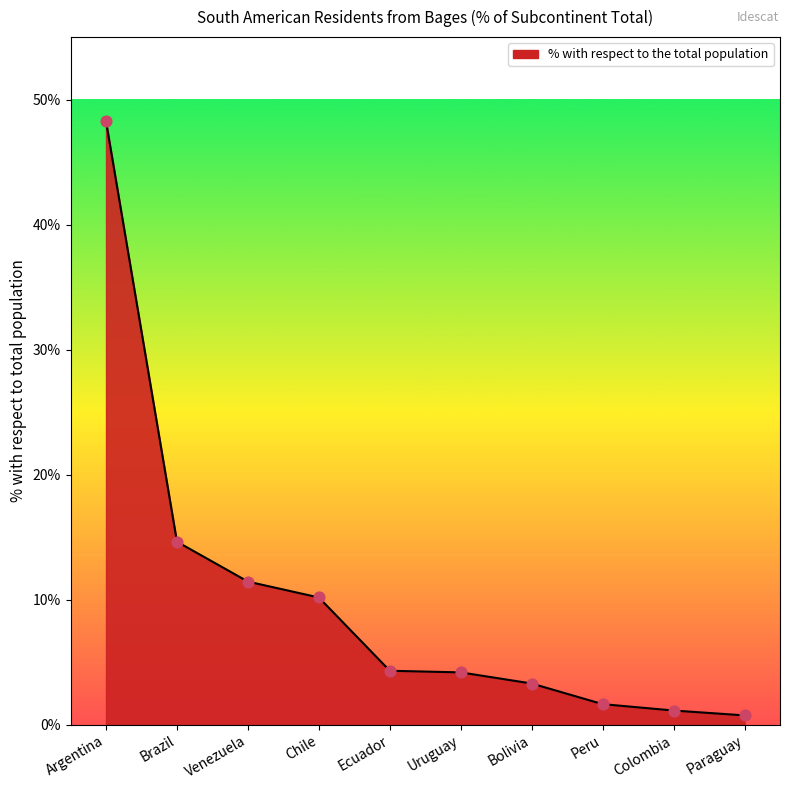

Between Colombia and Brazil, which is larger?

Brazil